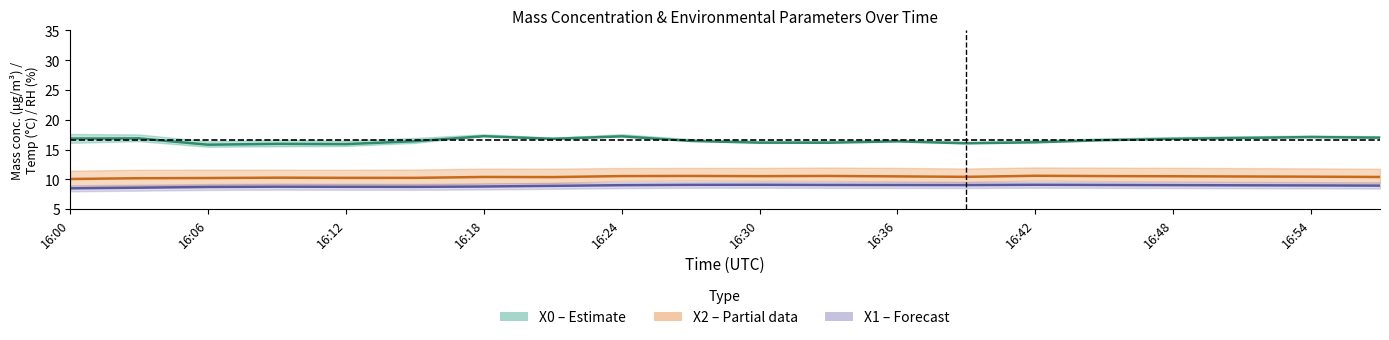

How many lines are shown in the chart?

3